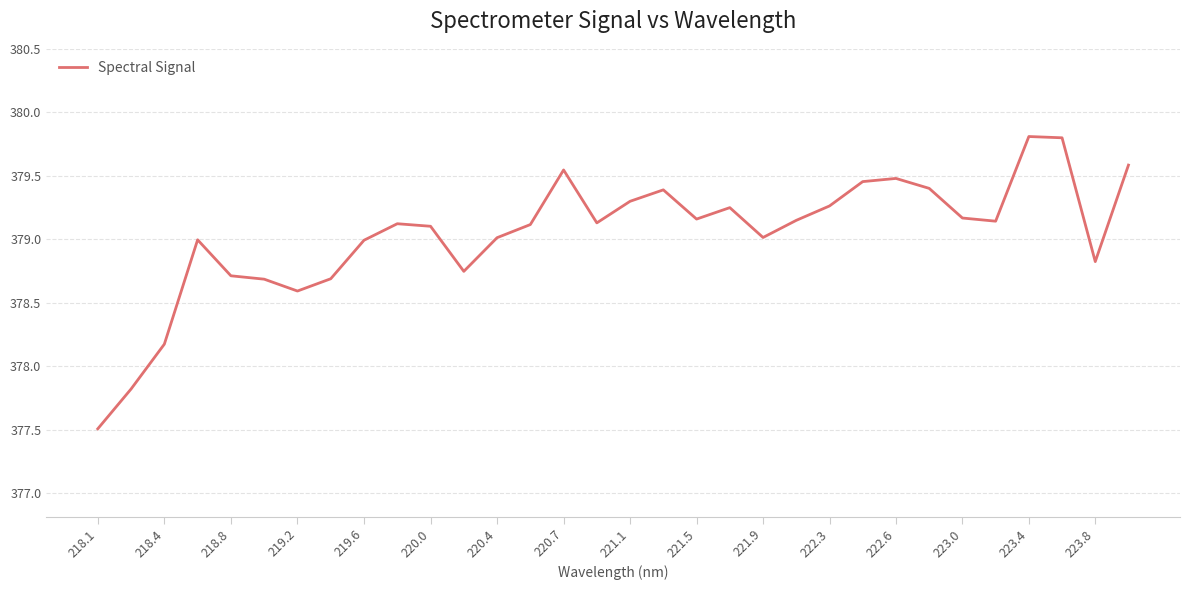

What is the smallest value displayed?

377.5